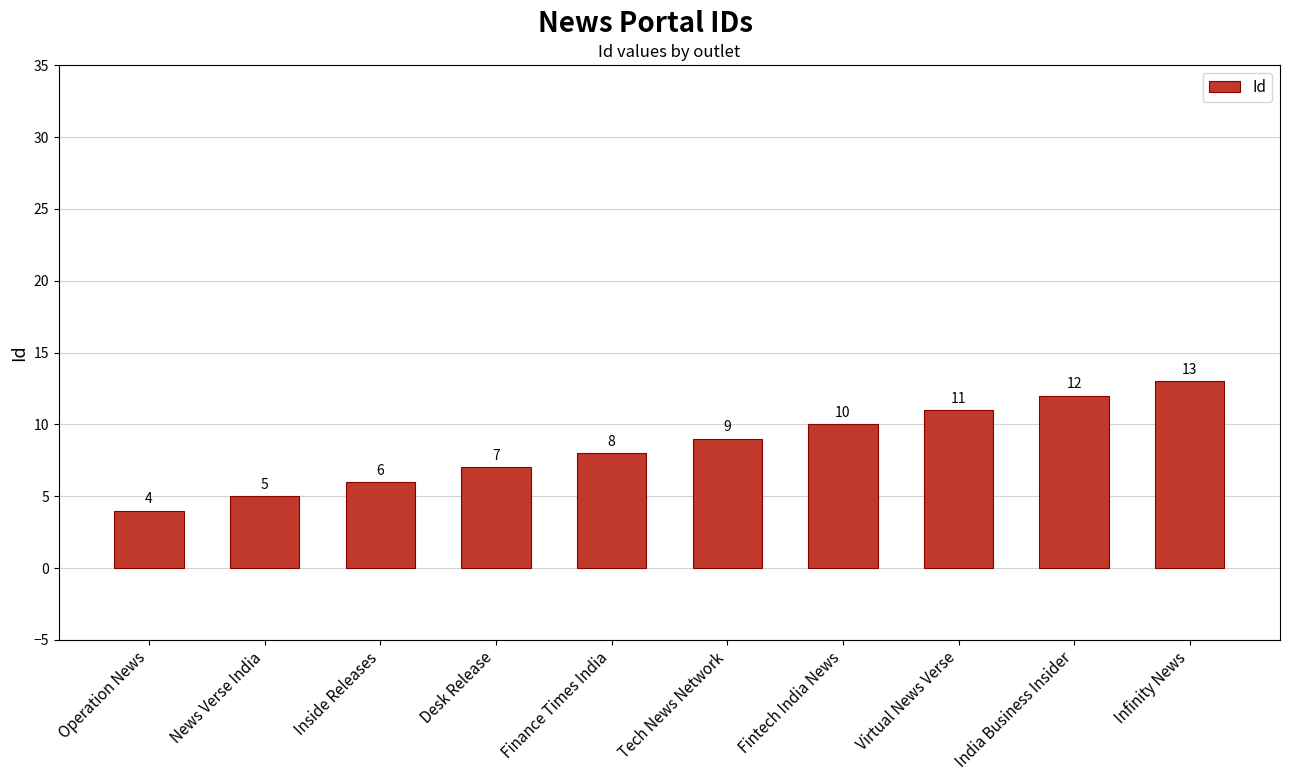

What is the difference between the second highest and minimum values?

8